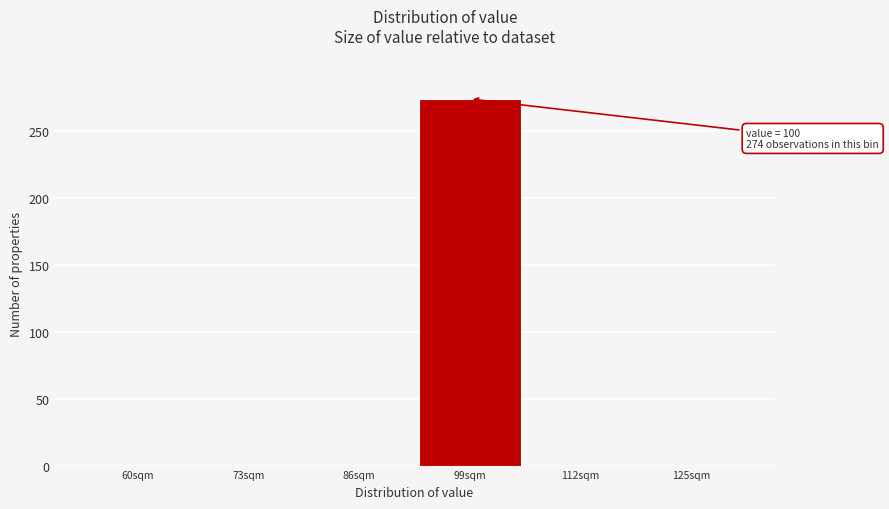

Reading right to left, list all the values displayed in this chart.

125sqm=0	112sqm=0	99sqm=274	86sqm=0	73sqm=0	60sqm=0